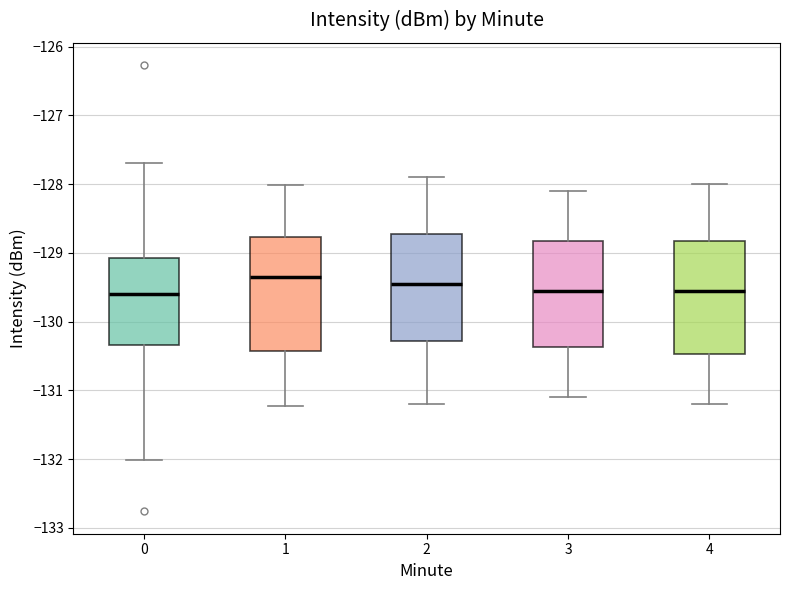

Where does the lower whisker of the box at x = 4 end on the y-axis? The values are not printed on the chart, so give them approximately, as read against the axis.

-131.2